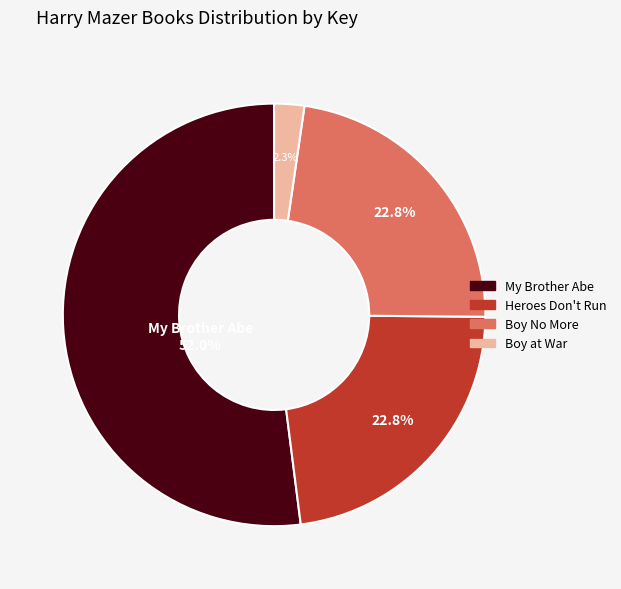

The Heroes Don't Run slice represents 23% of the pie. True or false?

True